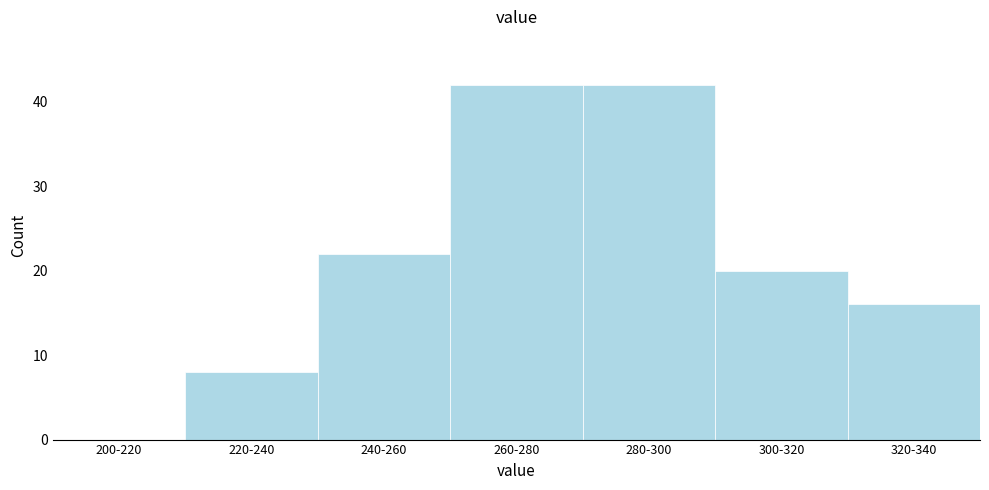

Reading left to right, extract all data points from this chart.

200-220=0	220-240=8	240-260=22	260-280=42	280-300=42	300-320=20	320-340=16